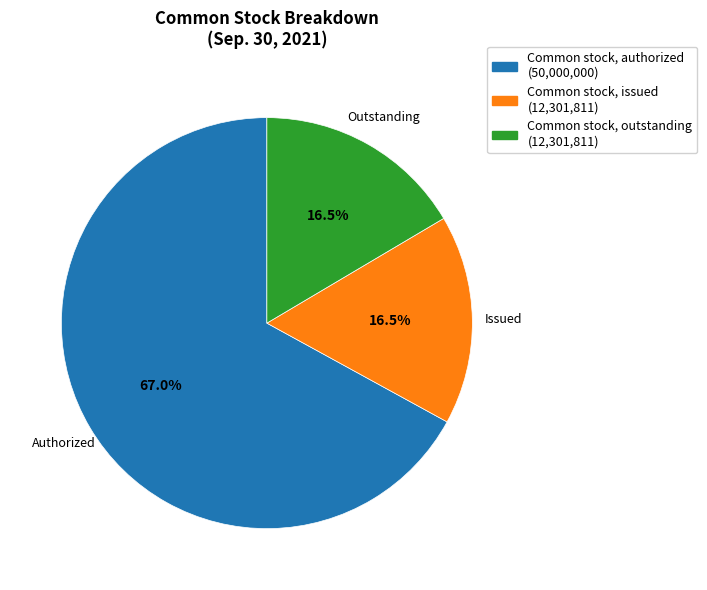

Which category has the biggest portion of the pie?

Common stock, authorized